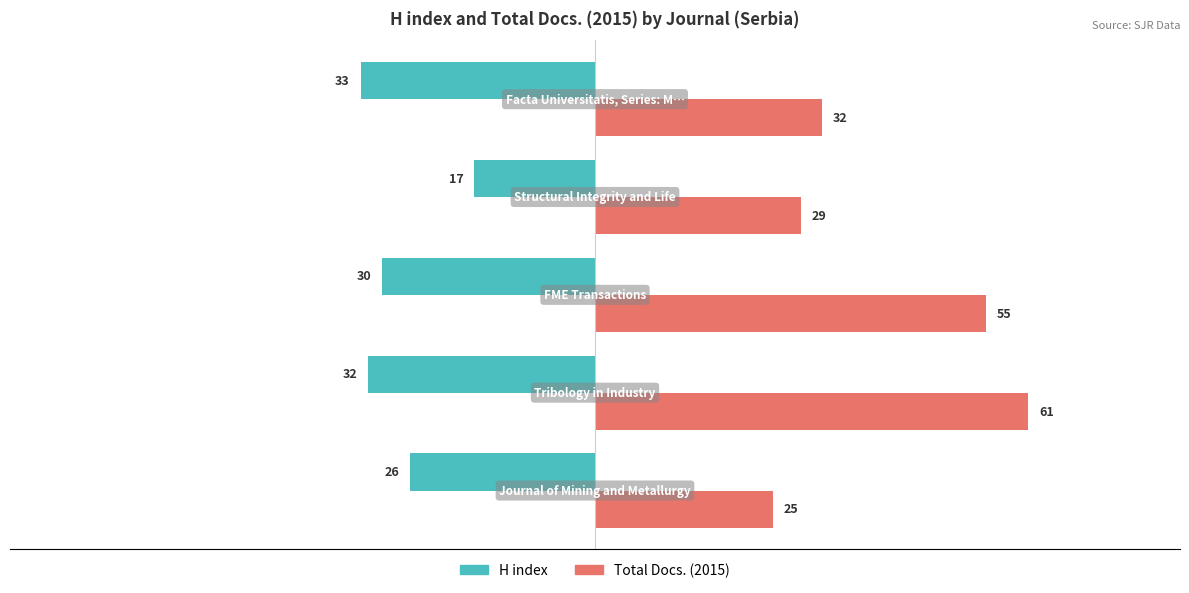

List the series in order of their peak value, highest first.

Total Docs. (2015), H index